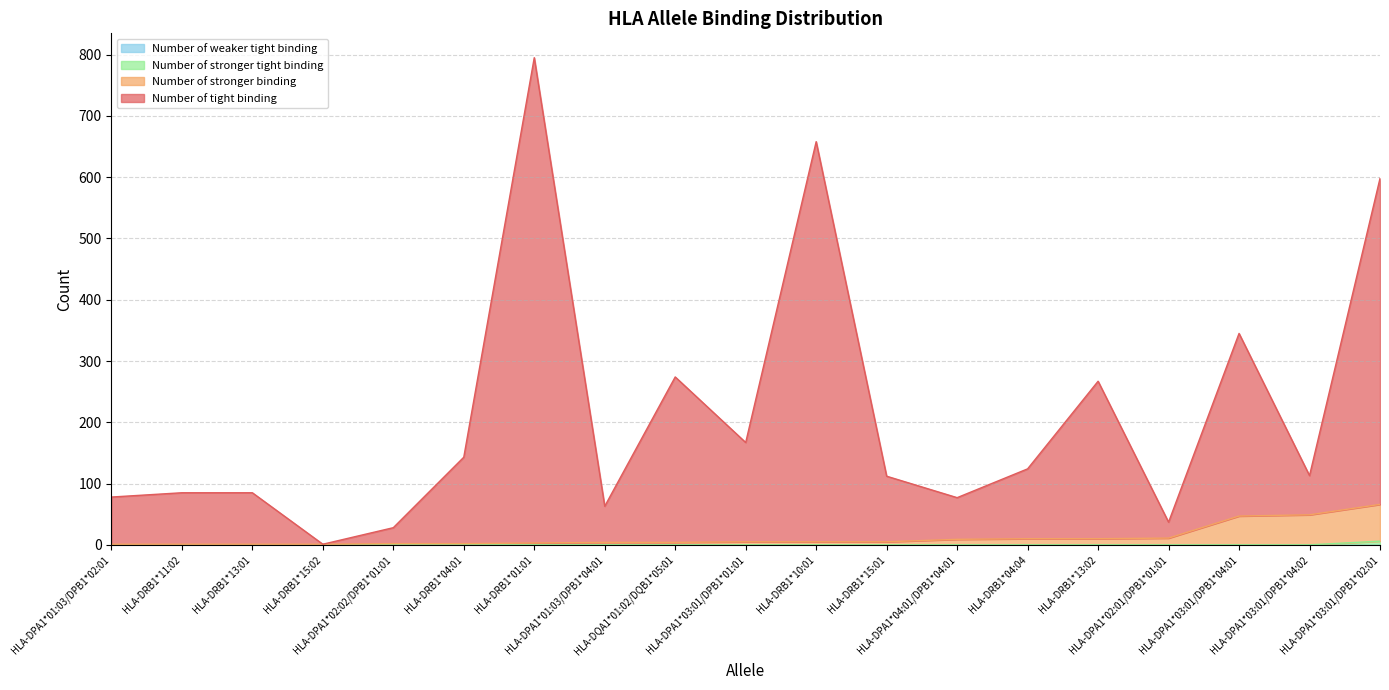

Does the chart have visible grid lines?

Yes